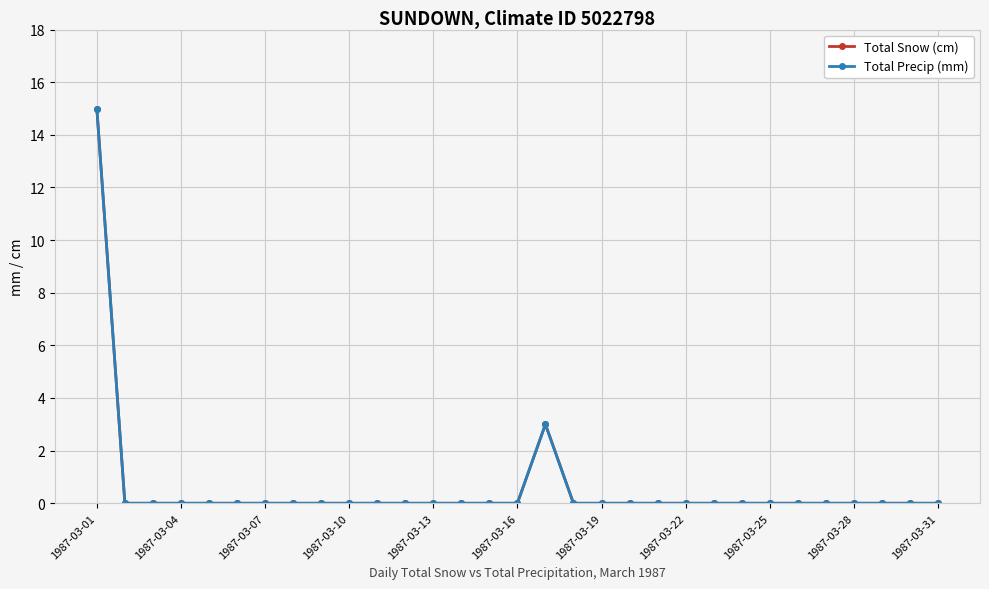

How many lines are shown in the chart?

2